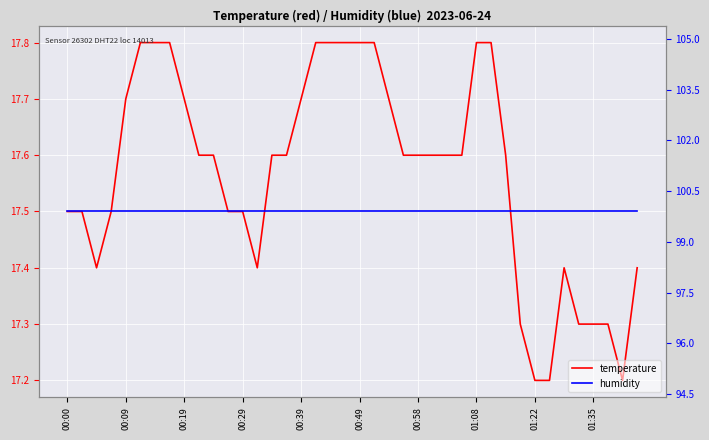

Is the value of humidity at 01:35 greater than the value of temperature at 00:09?

Yes